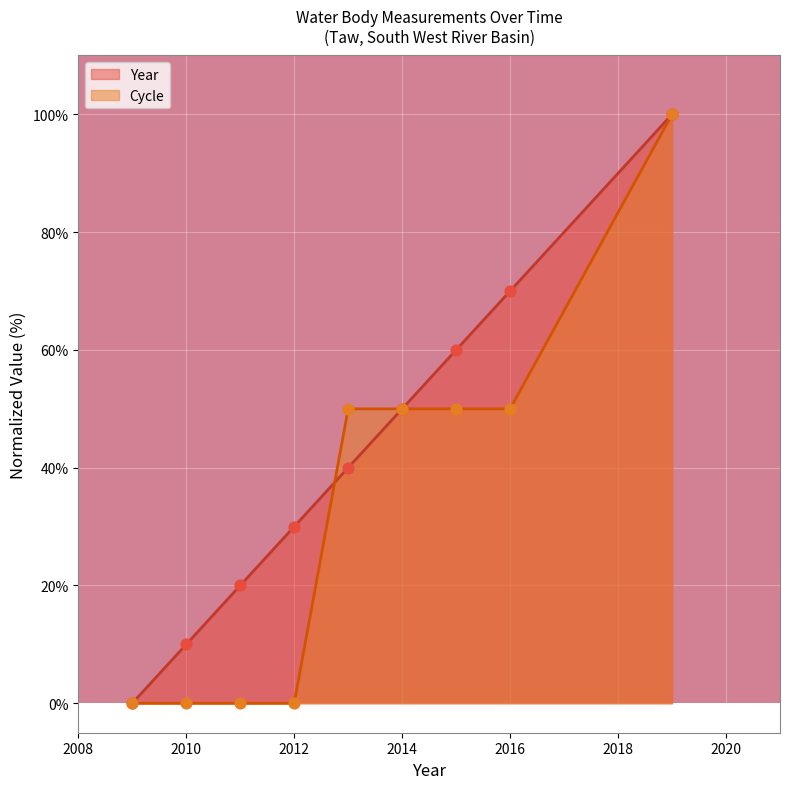

Which series has the widest spread of Y values?

Year